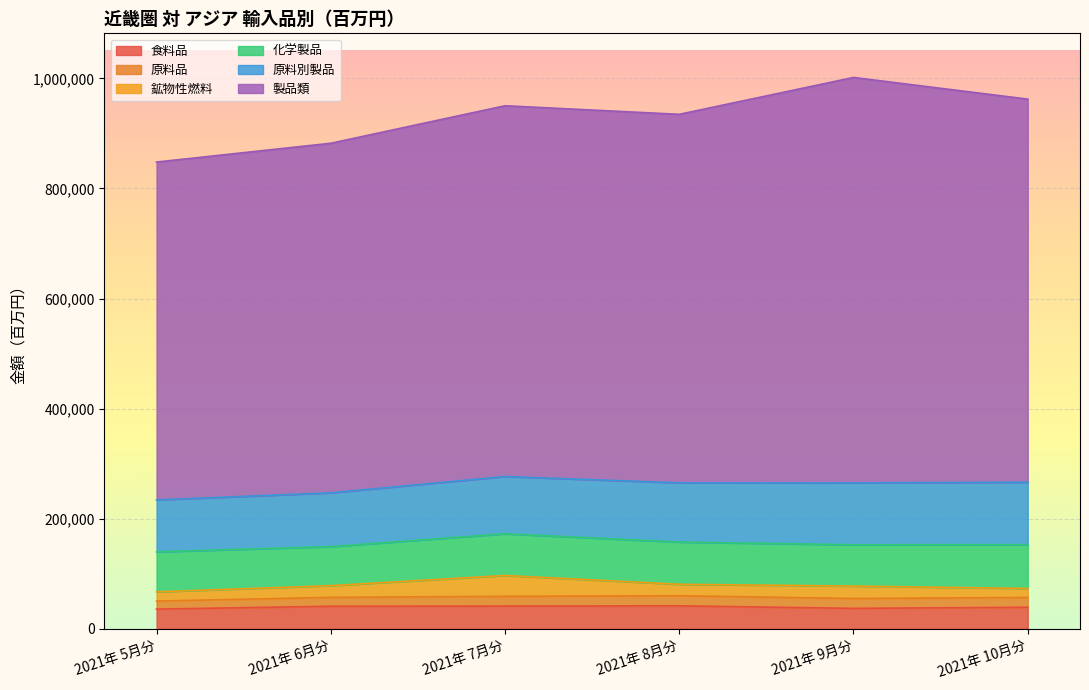

Which label corresponds to the smallest value in the chart?

2021年 5月分